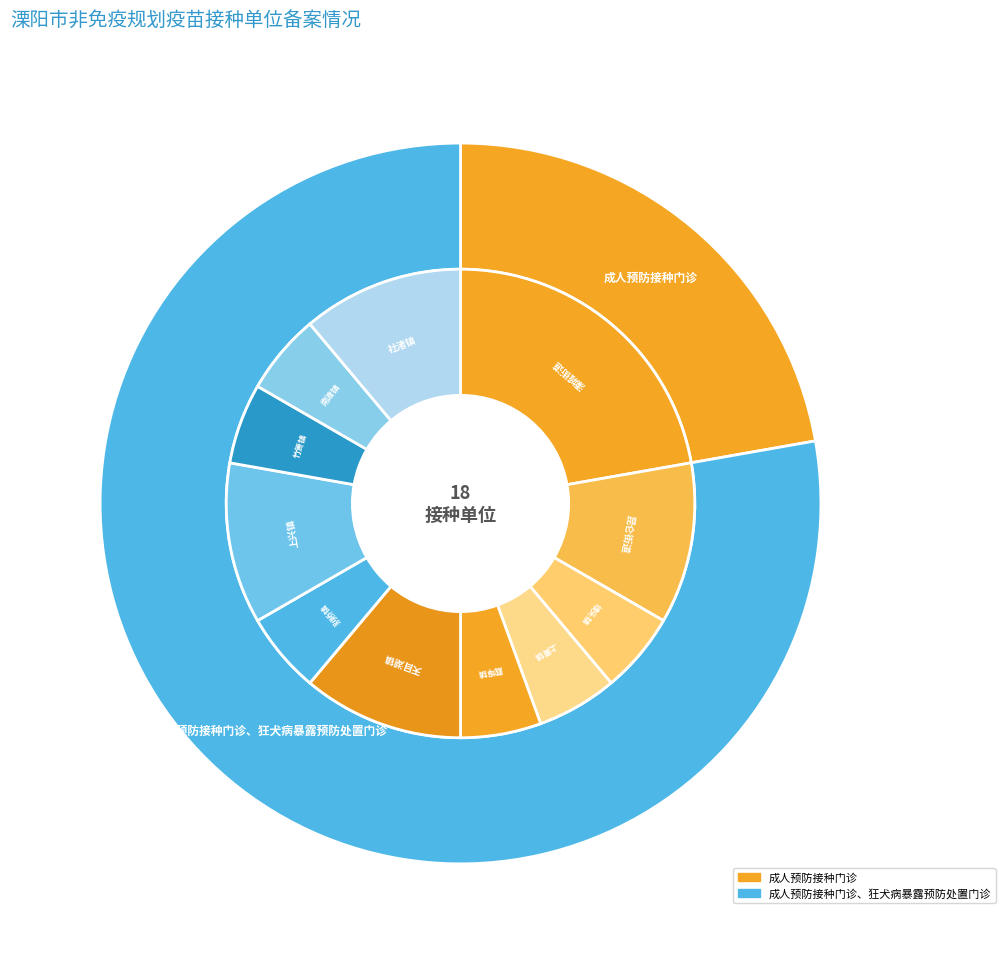

True or false: 成人预防接种门诊、狂犬病暴露预防处置门诊 accounts for 86% of the total.

False